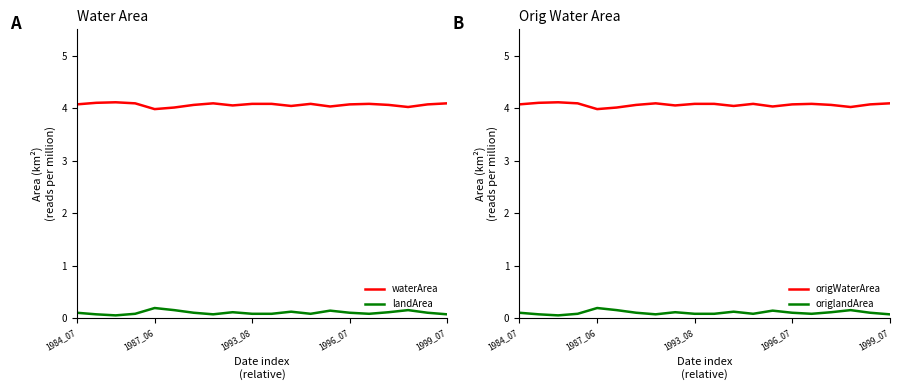

How many data points in waterArea are less than 4?

1